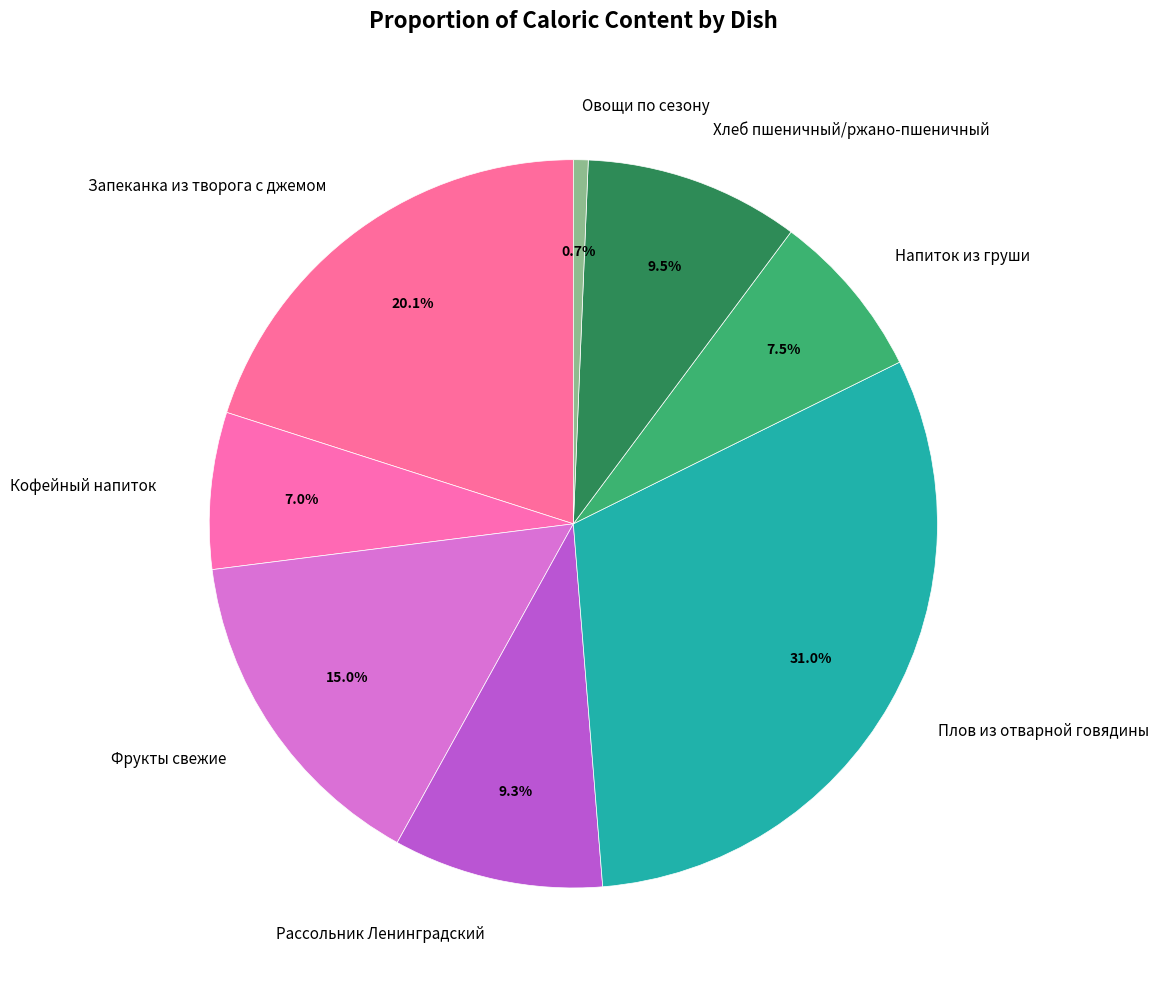

Is there any slice that represents more than half of the pie?

No